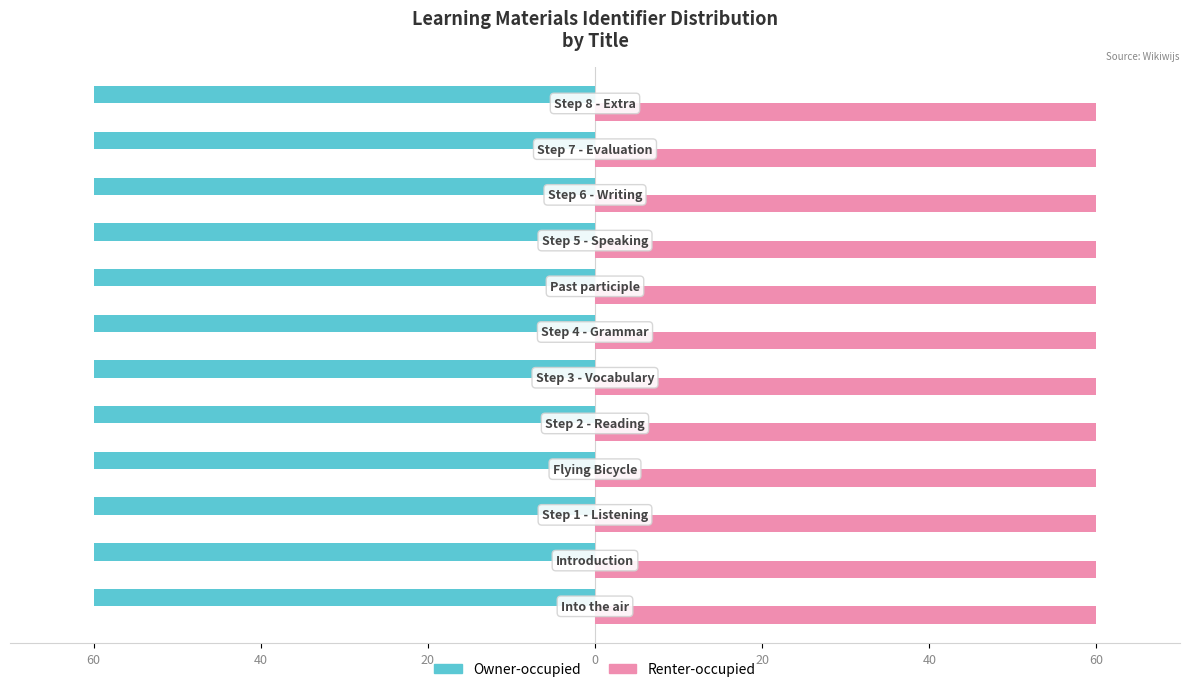

Reading left to right, list all the values displayed in this chart.

Owner-occupied: -60.0	-60.0	-60.0	-60.0	-60.0	-60.0	-60.0	-60.0	-60.0	-60.0	-60.0	-60.0
Renter-occupied: 60.0	60.0	60.0	60.0	60.0	60.0	60.0	60.0	60.0	60.0	60.0	60.0